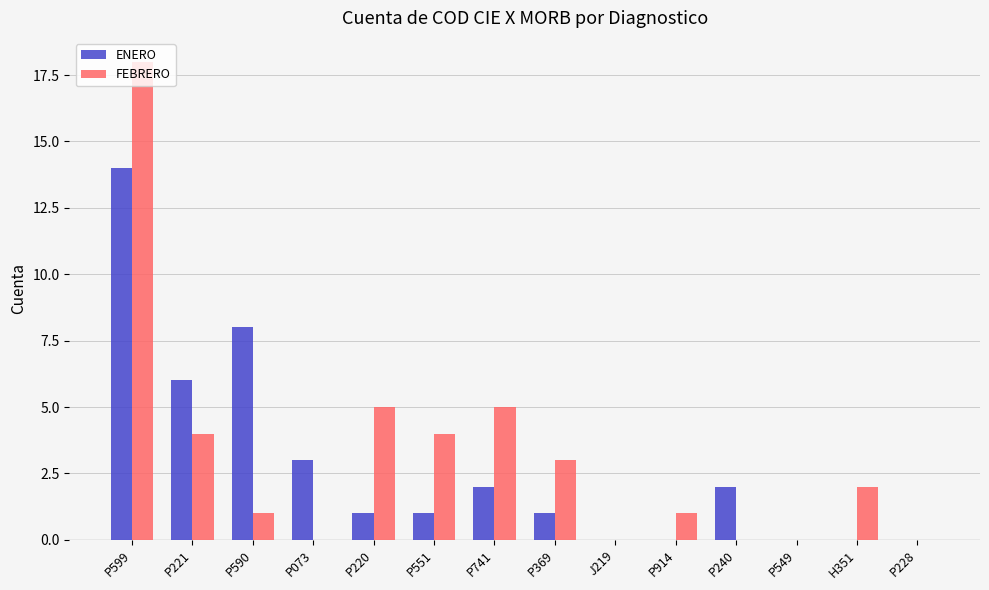

What is the average value of the ENERO series?

3